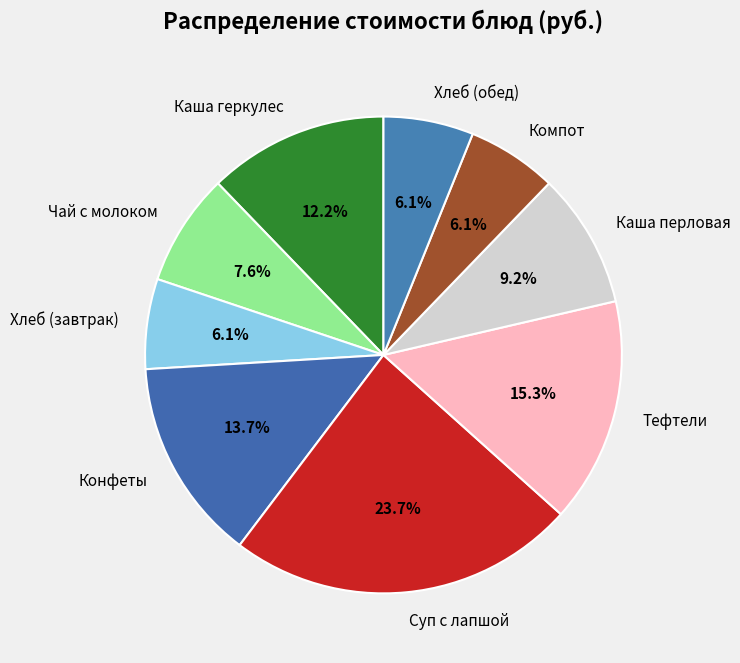

Combined, do Компот and Суп с лапшой account for over 50%?

No